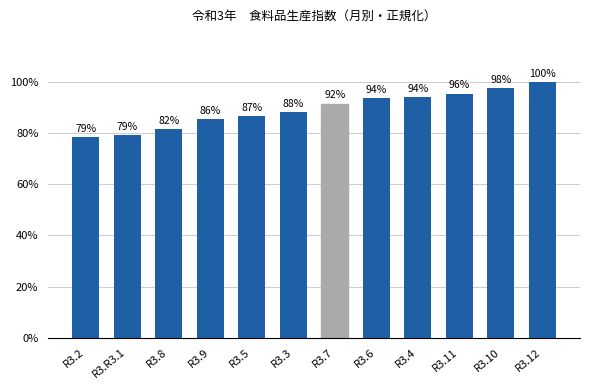

What is the difference between the second highest and second lowest values?

18.3